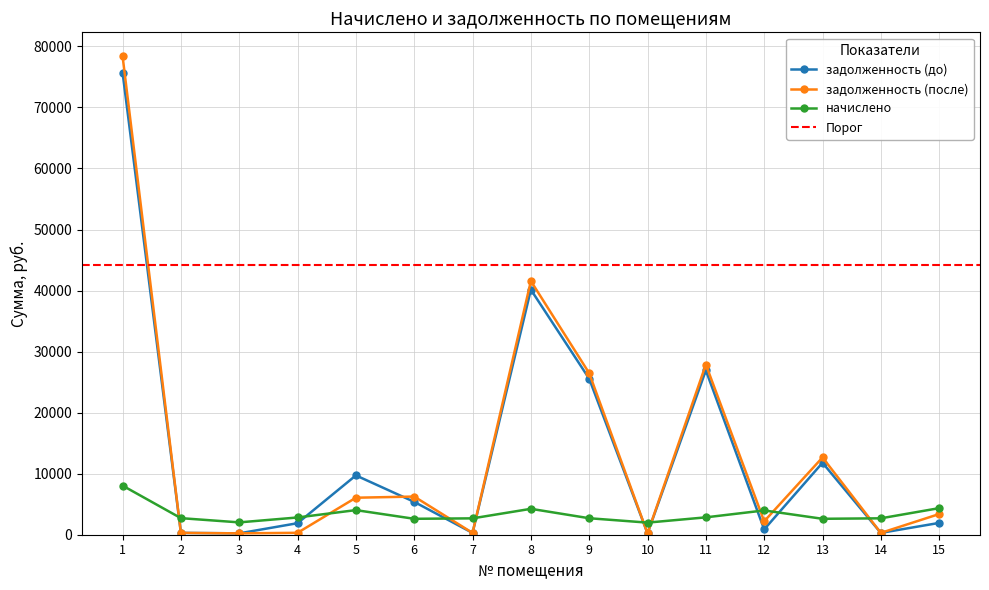

What is the value of the задолженность (до) point at the 14th from the left?

298.7